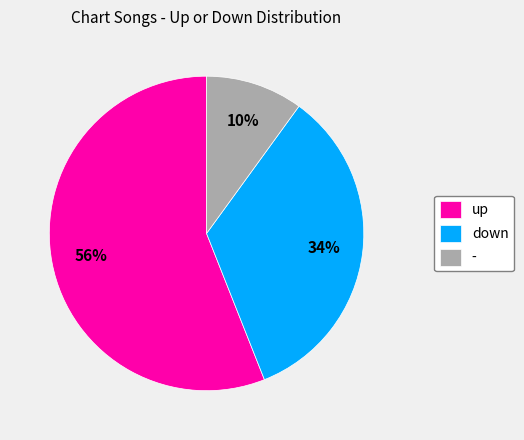

How many segments does this pie chart have?

3